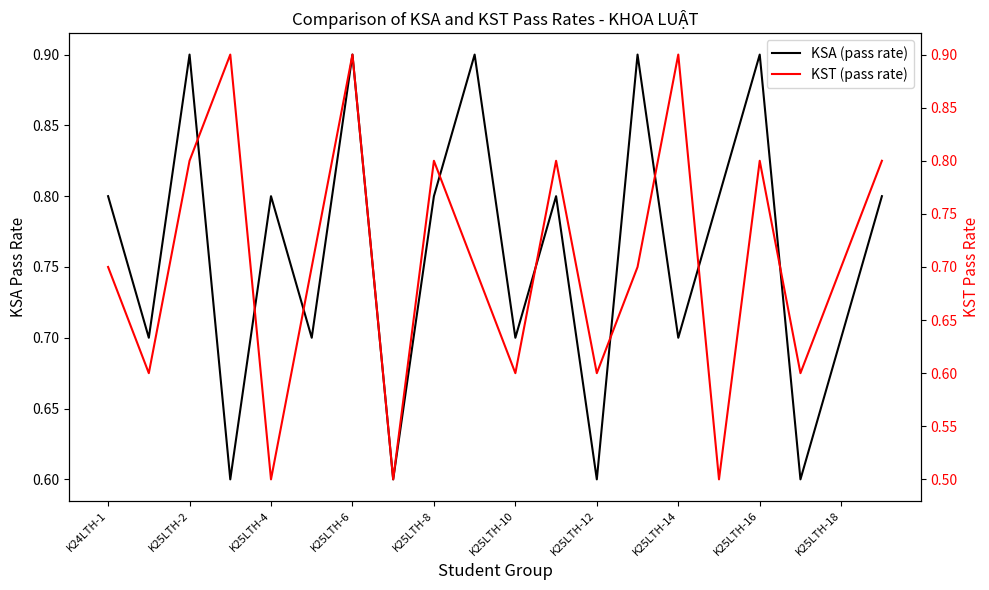

Which category has the highest value in the KST (pass rate) series?

K25LTH-6